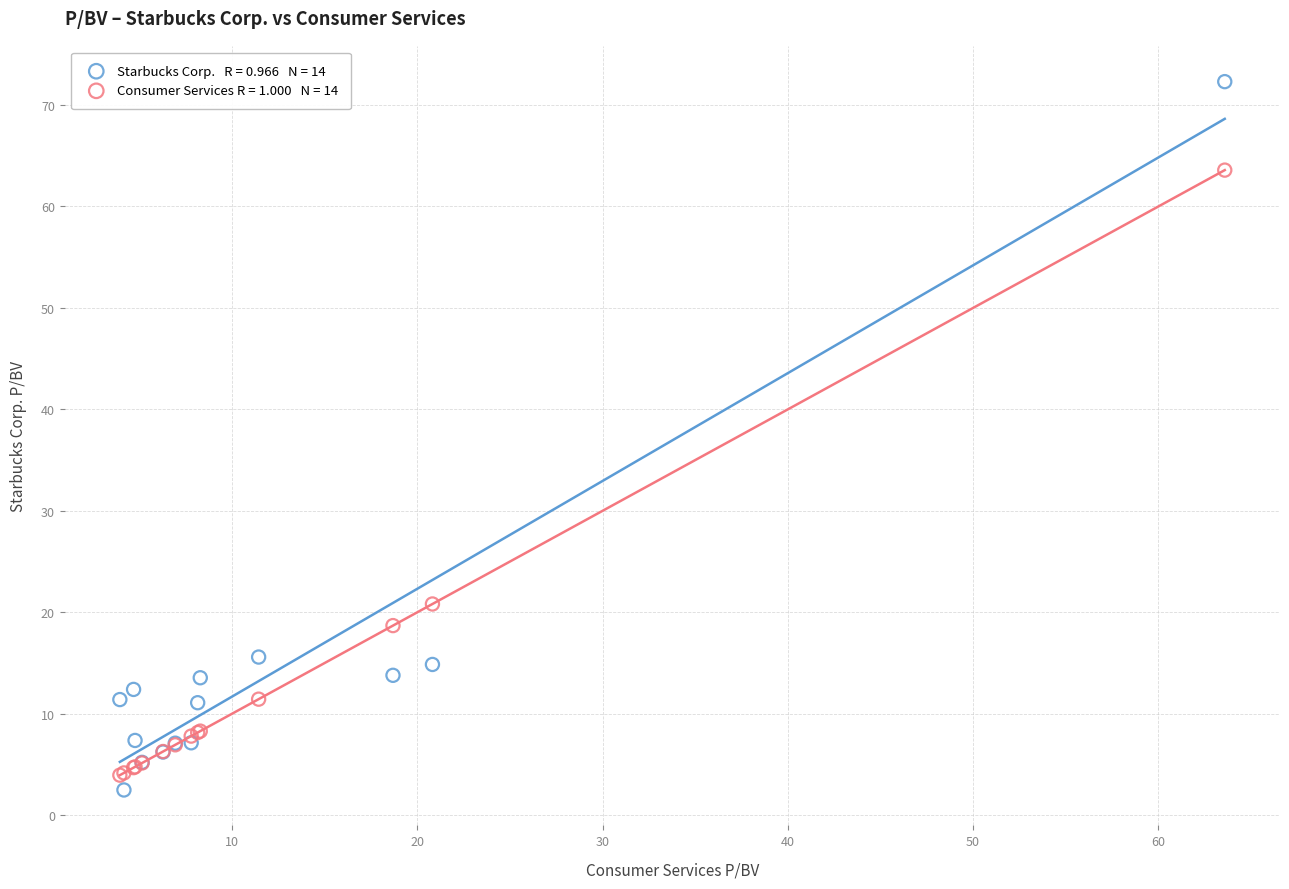

Across all series, what Y value is closest to 37?

20.8